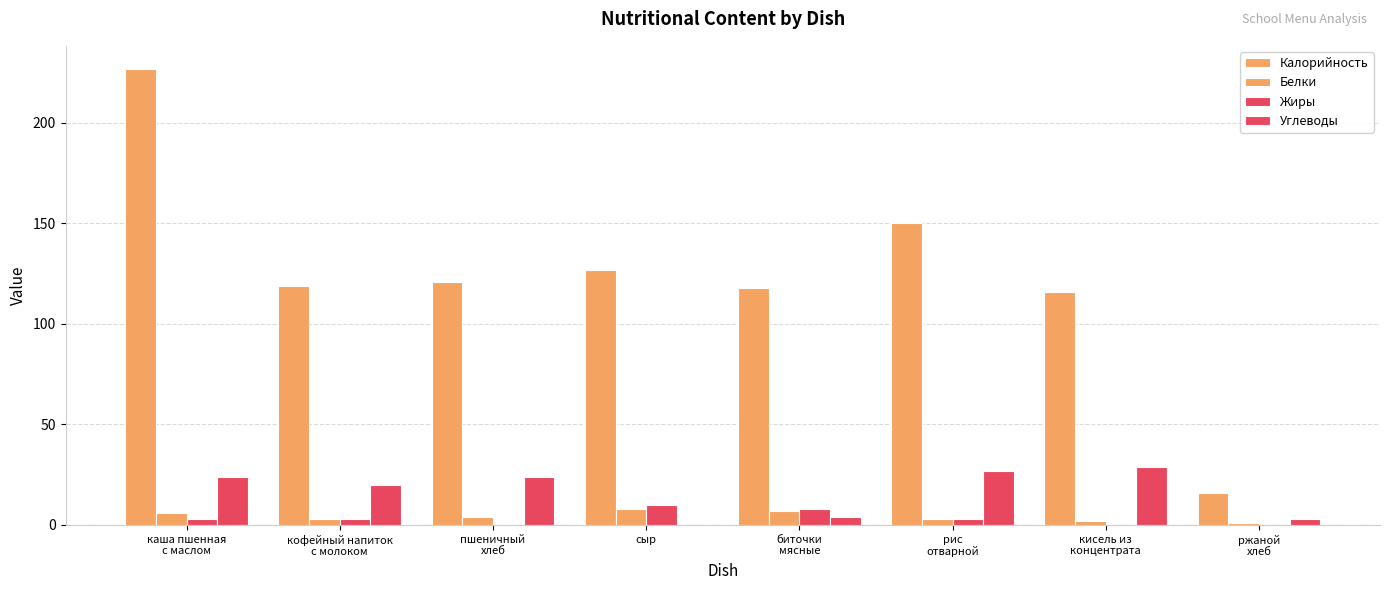

Count the number of categories in the chart.

8